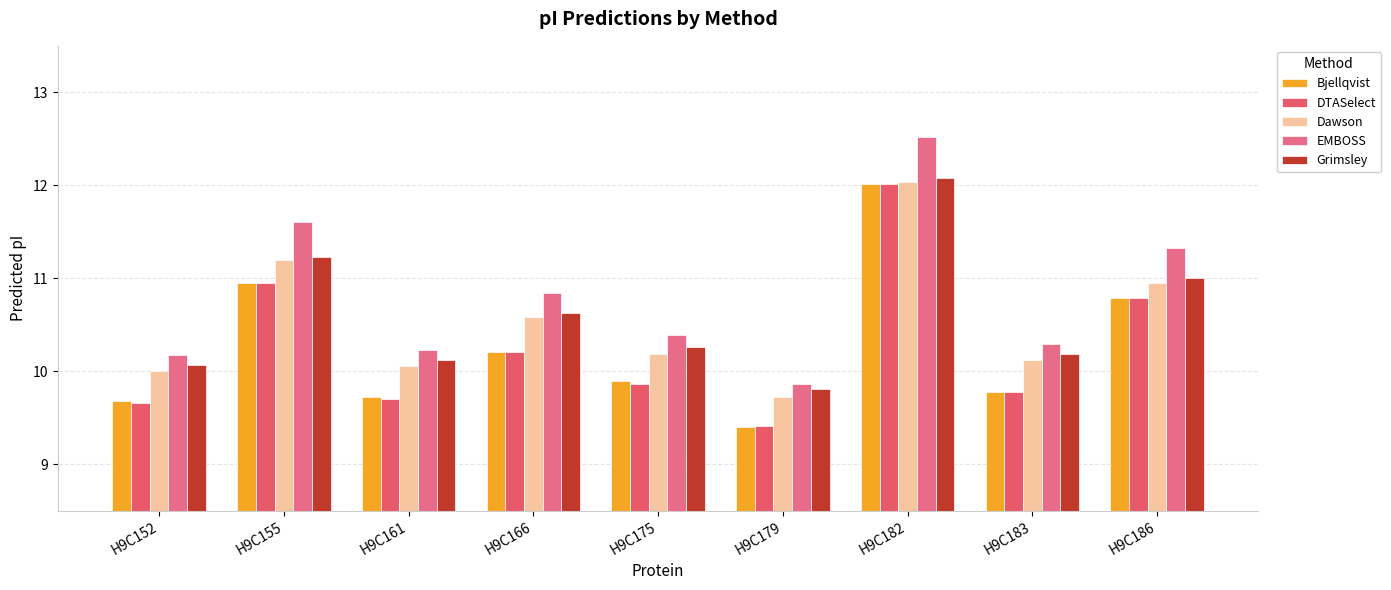

The Grimsley series shows 10.2 at H9C183. True or false?

True